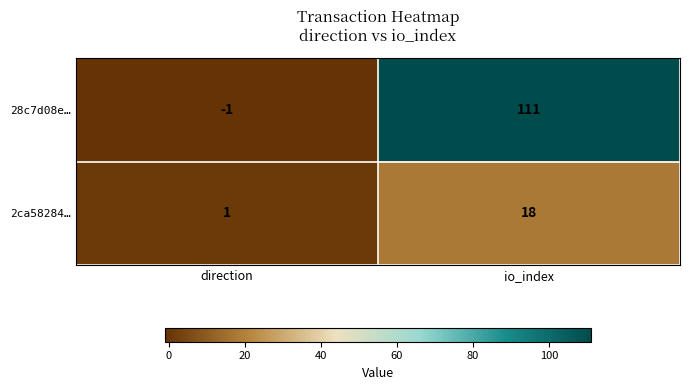

How many values in the 28c7d08e… series are below 111?

1